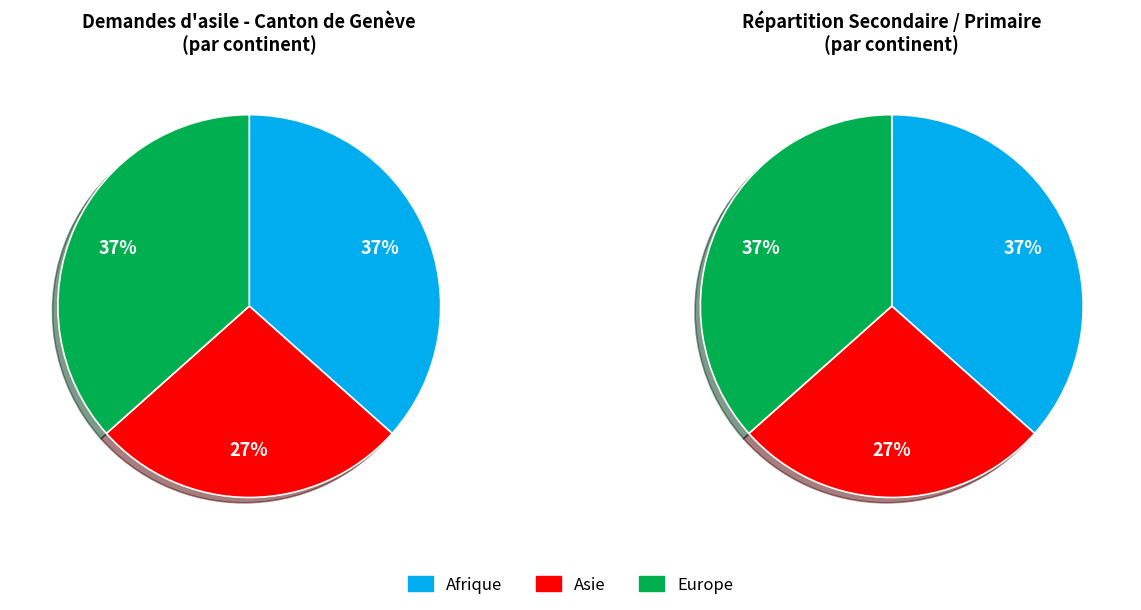

Count the number of slices in the pie.

3